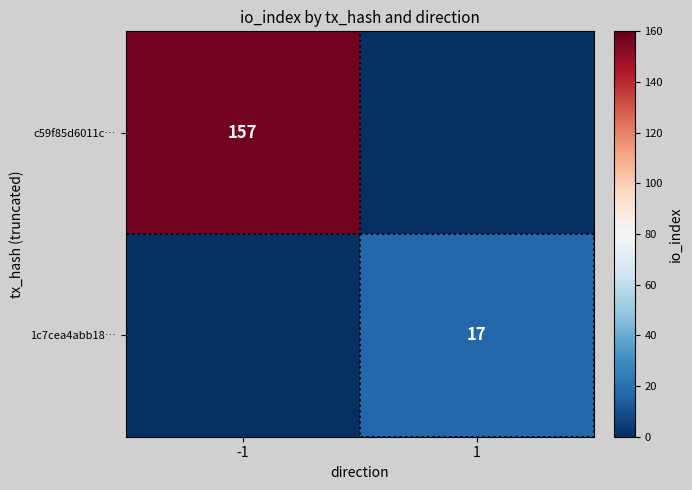

The 1c7cea4abb18… series shows 17 at 1. True or false?

True